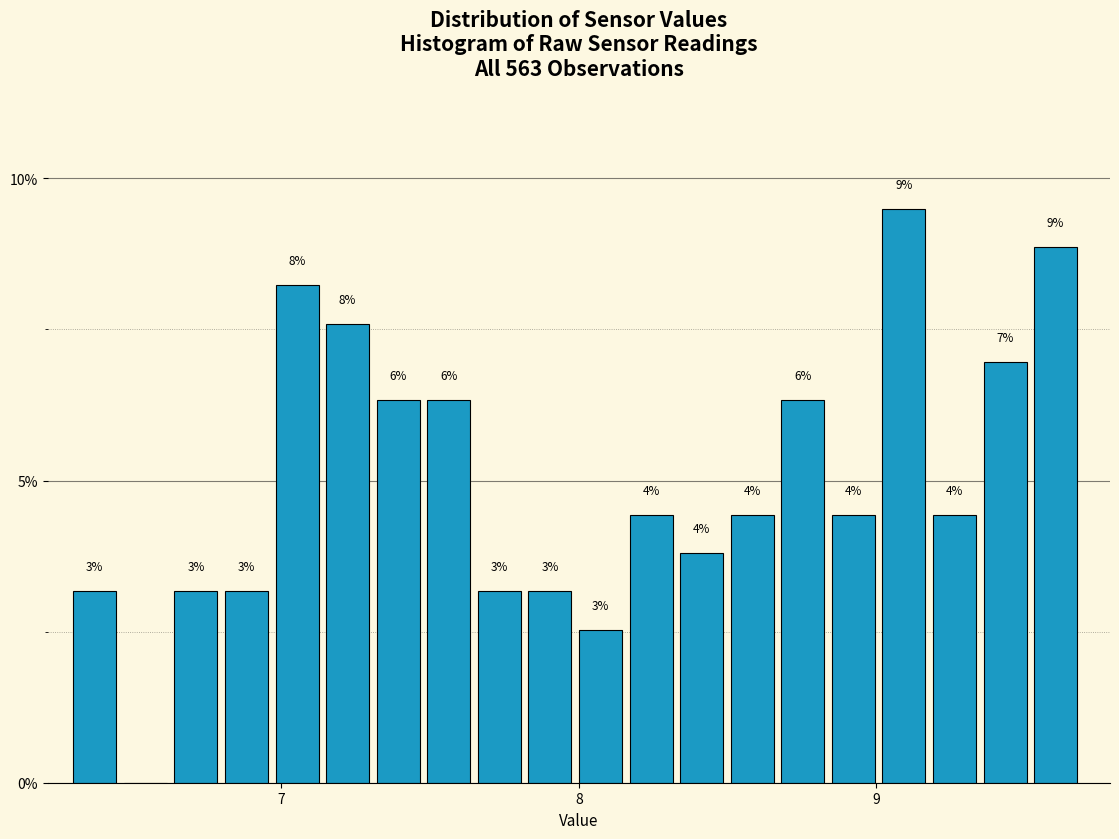

Read against the x-axis, roughly where is the centre of the tallest bar?

9.1